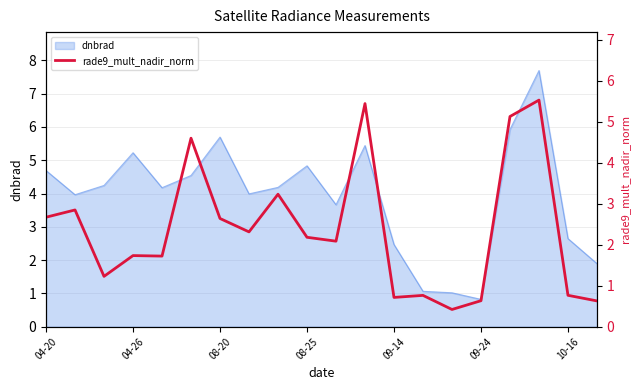

True or false: the data shows 1.0 at 19.

False